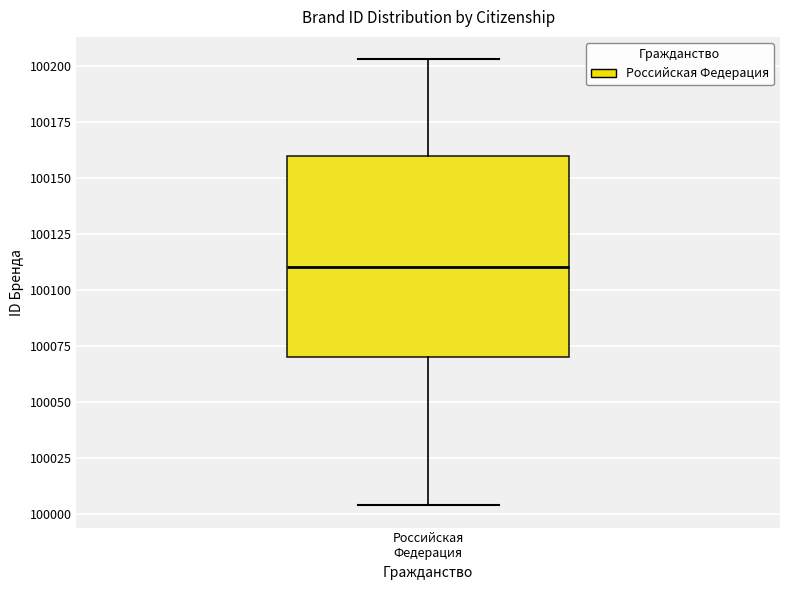

Transcribe this box plot: give where the median line is, the range the box spans, and where the two whiskers end, as read against the y-axis. The values are not printed on the chart, so give them approximately, as read against the axis.

median 100110, box 100070 to 100160, whiskers 100005 to 100205